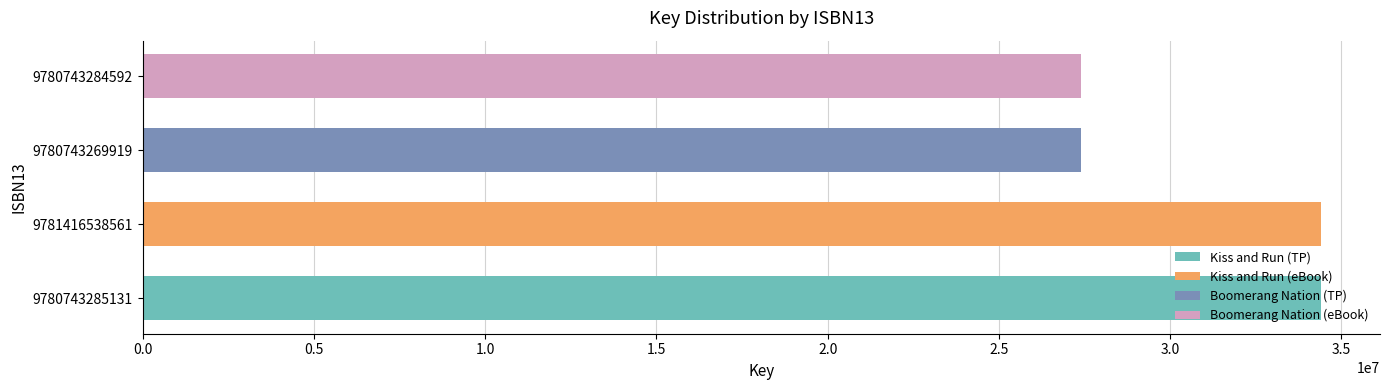

What is the minimum value shown in the chart?

27406308